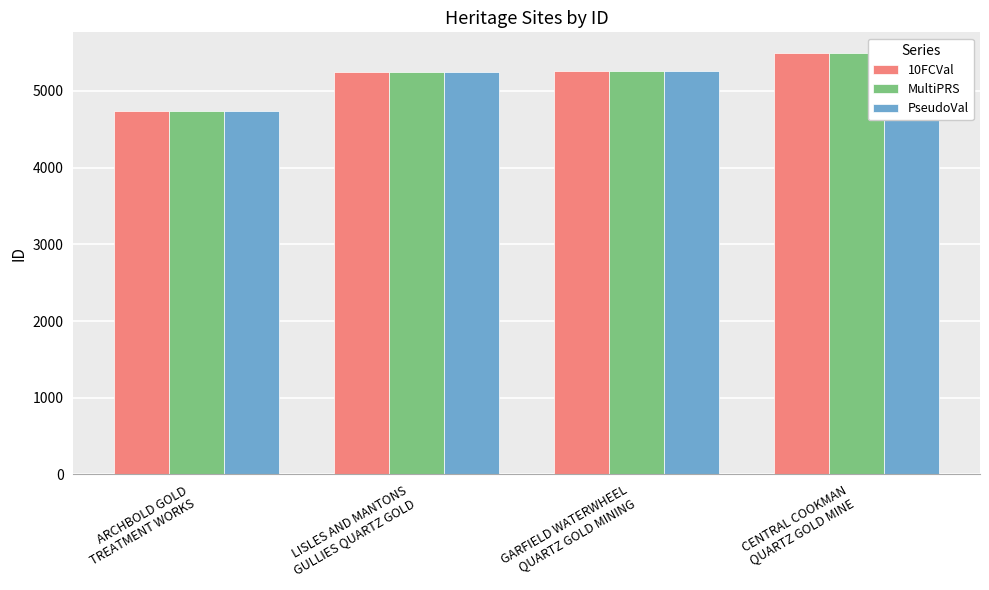

True or false: PseudoVal has a value of 3382 at CENTRAL COOKMAN
QUARTZ GOLD MINE.

False